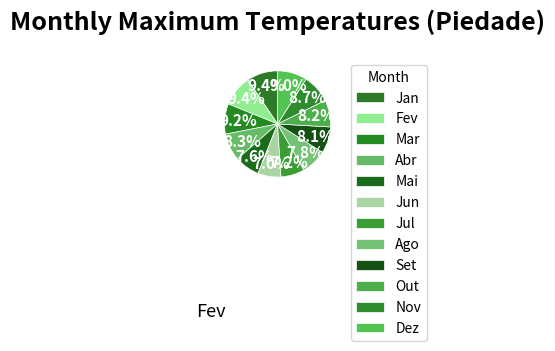

How many segments does this pie chart have?

12